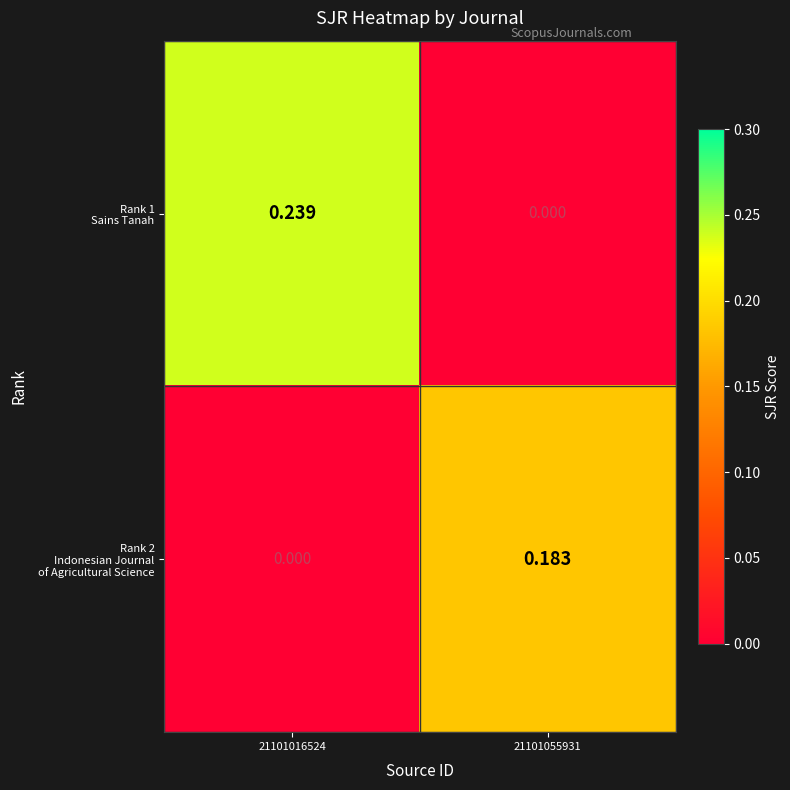

Which series has the largest range (max minus min)?

Rank 1 Sains Tanah